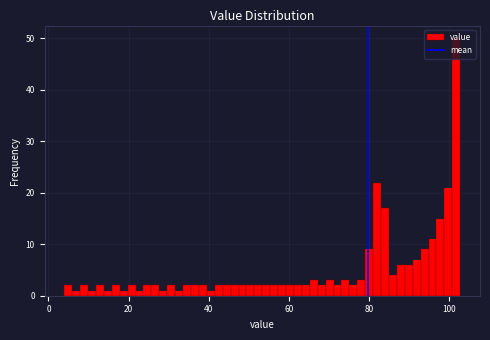

Read against the x-axis, roughly where is the centre of the tallest bar?

102